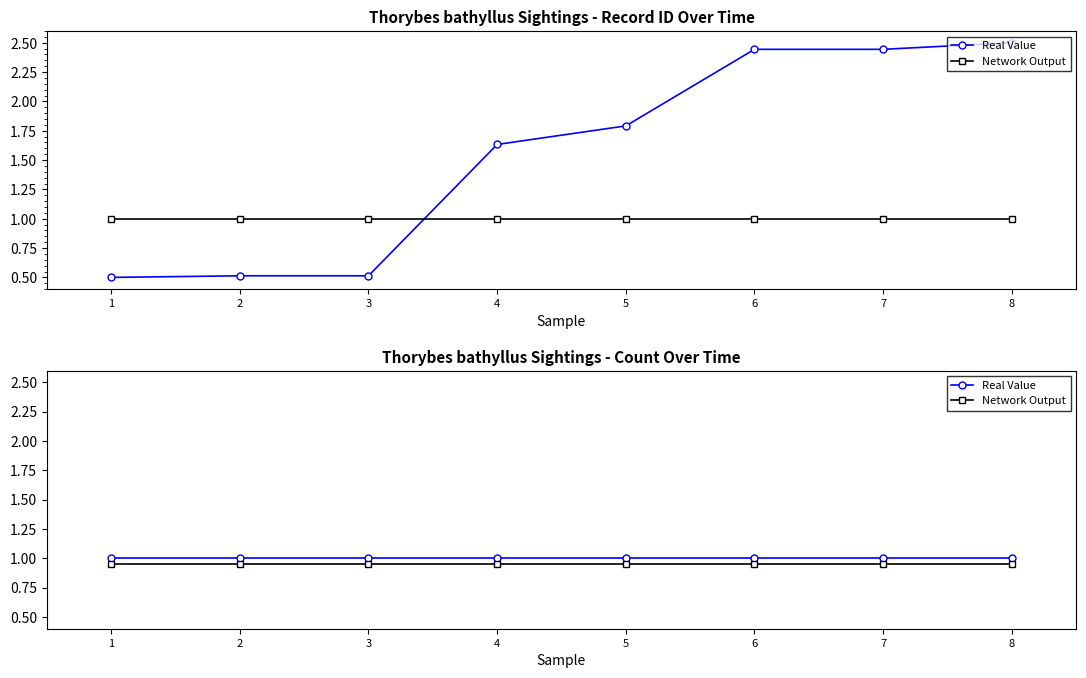

True or false: Network Output and Real Value cross at least once.

False